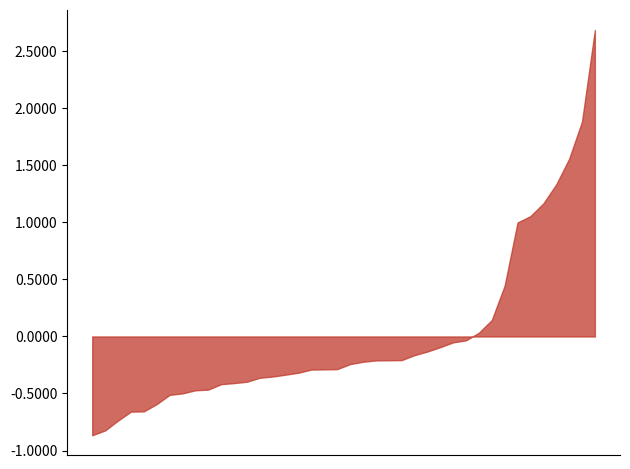

What is the value of the 37th point from the left?

1.4